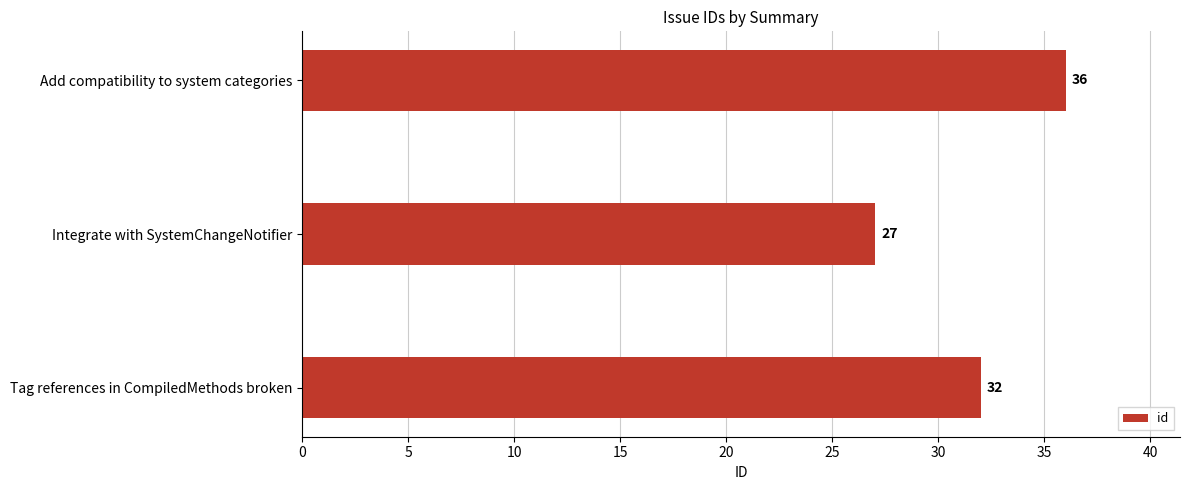

How many values are between 27 and 36?

3